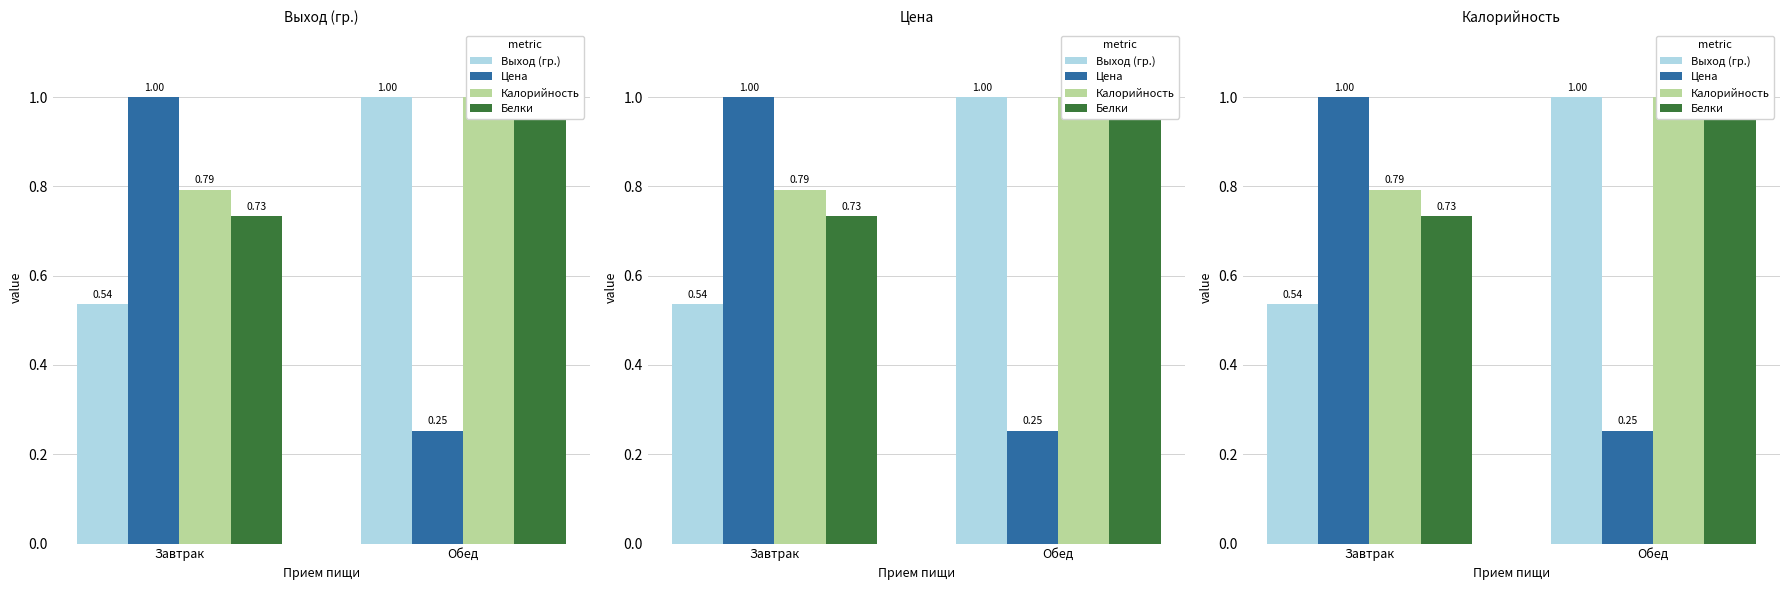

What is the maximum value shown in the chart?

1.0